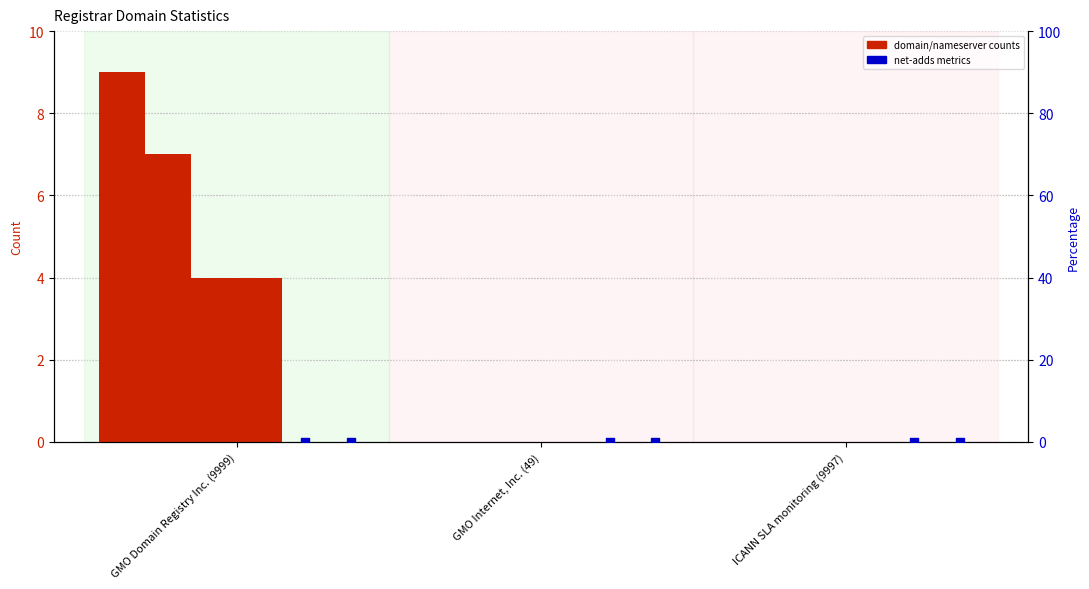

Which series has the widest spread of Y values?

total-domains